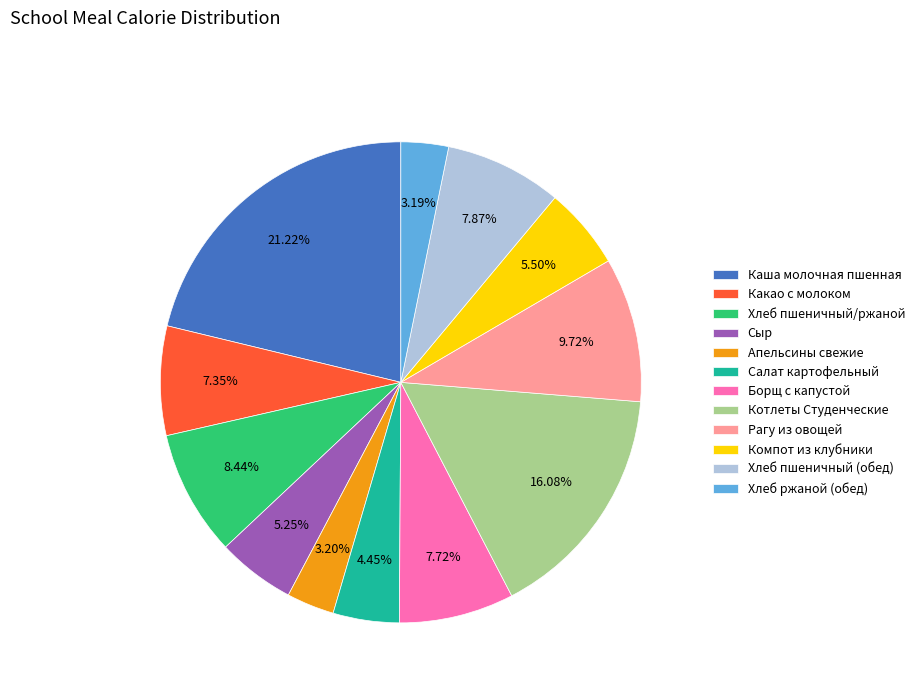

To the nearest percent, what percentage of the pie is Борщ с капустой?

8%